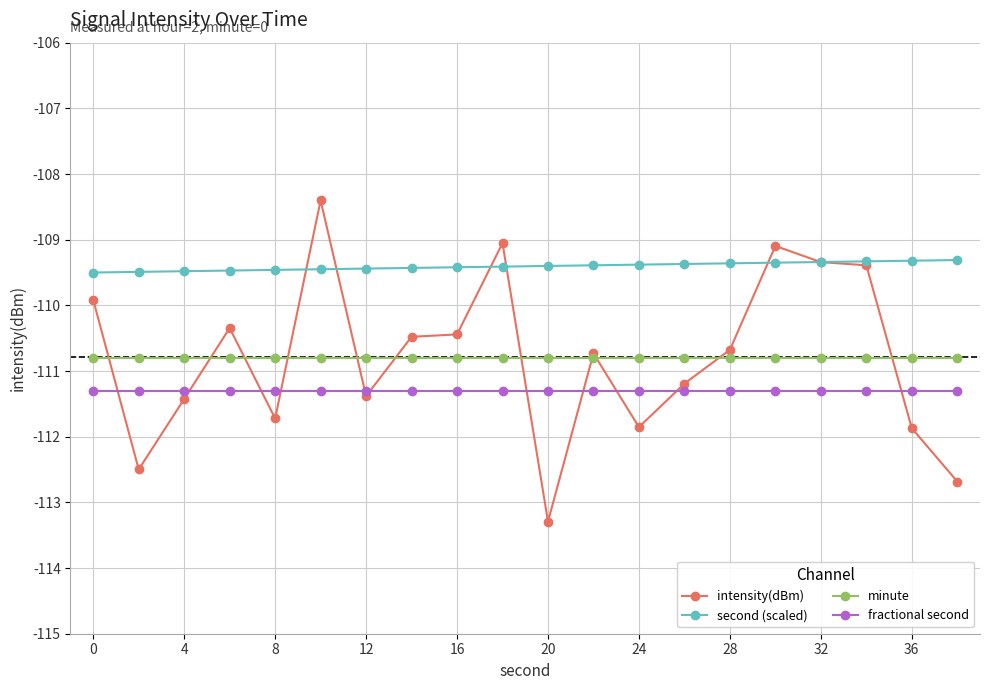

Which series has the largest total across all categories?

second (scaled)